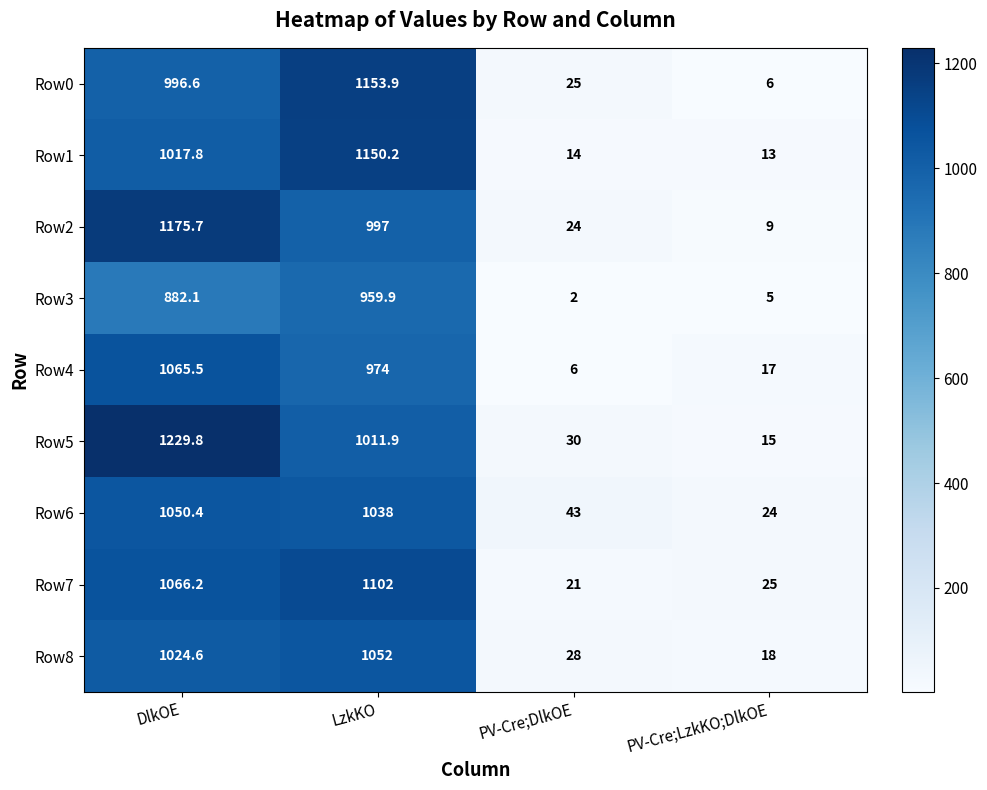

What value does the Row8 series have at PV-Cre;DlkOE?

28.0